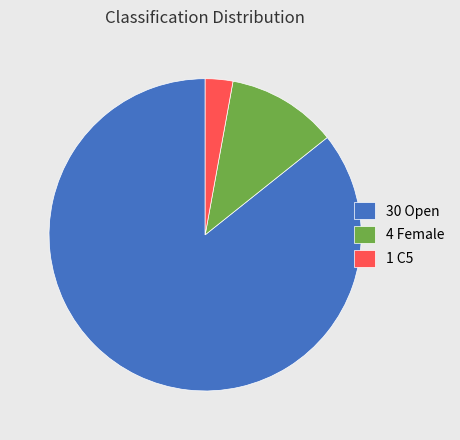

The 4 Female slice represents 1% of the pie. True or false?

False